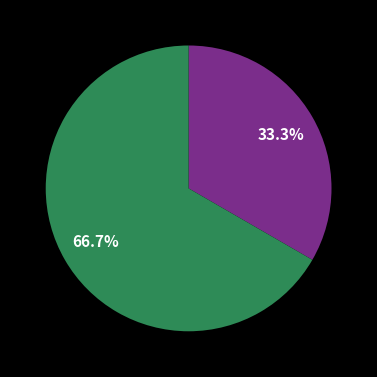

Is there any slice that represents more than half of the pie?

Yes